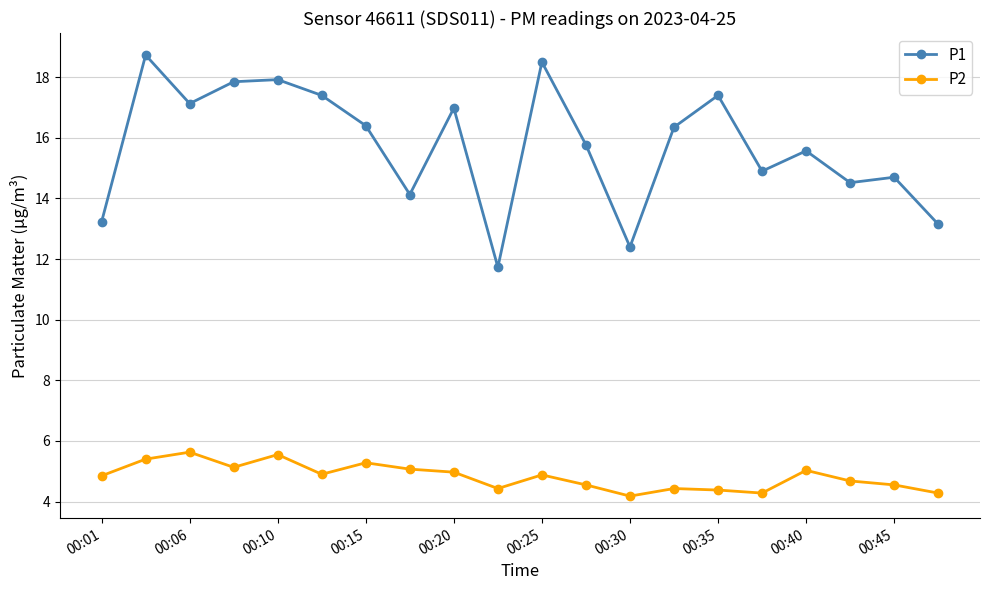

True or false: P1 has more than 0 interior local peaks.

True